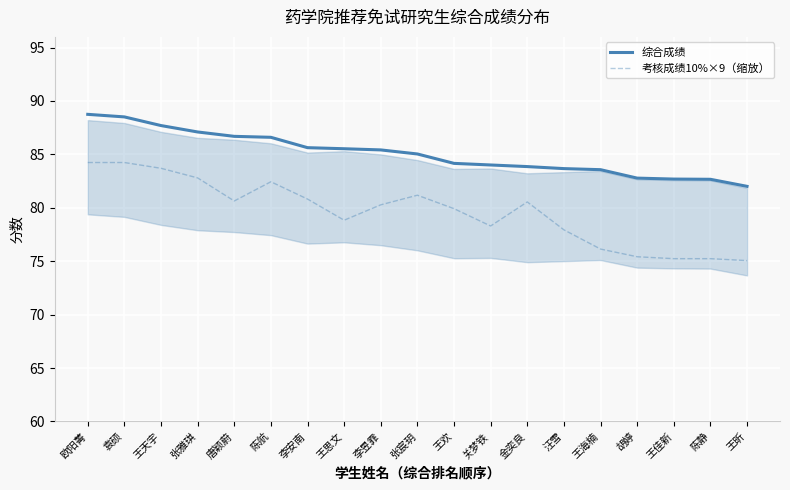

What is the label of the 18th point from the left?

陈静